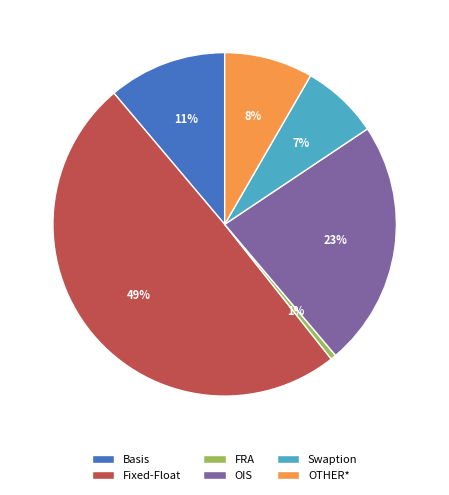

Which category has the smallest portion of the pie?

FRA